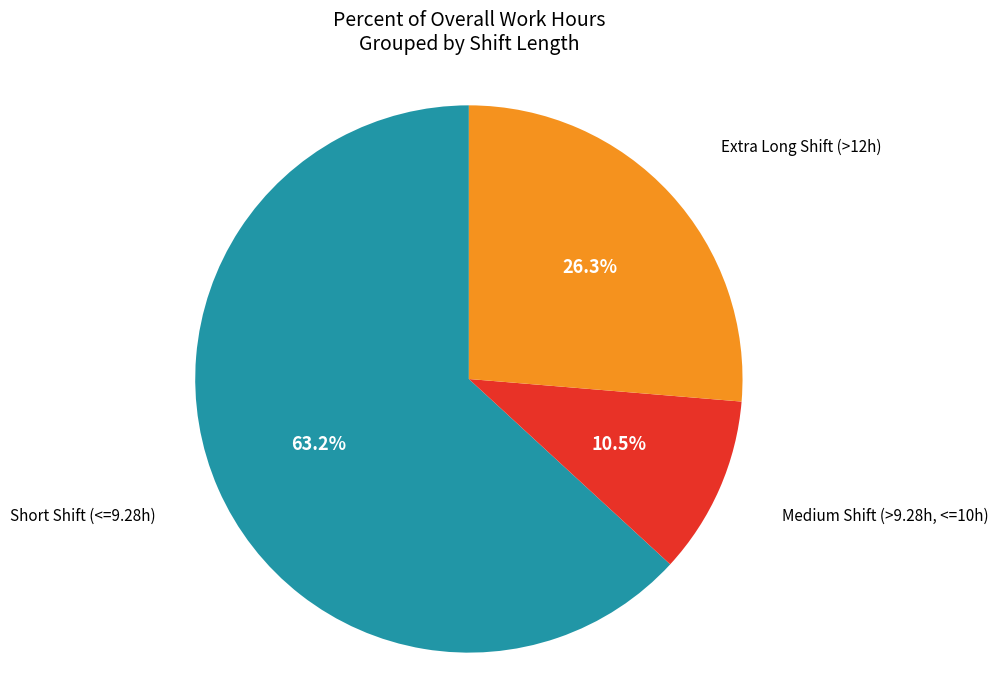

Is there any slice that represents more than half of the pie?

Yes